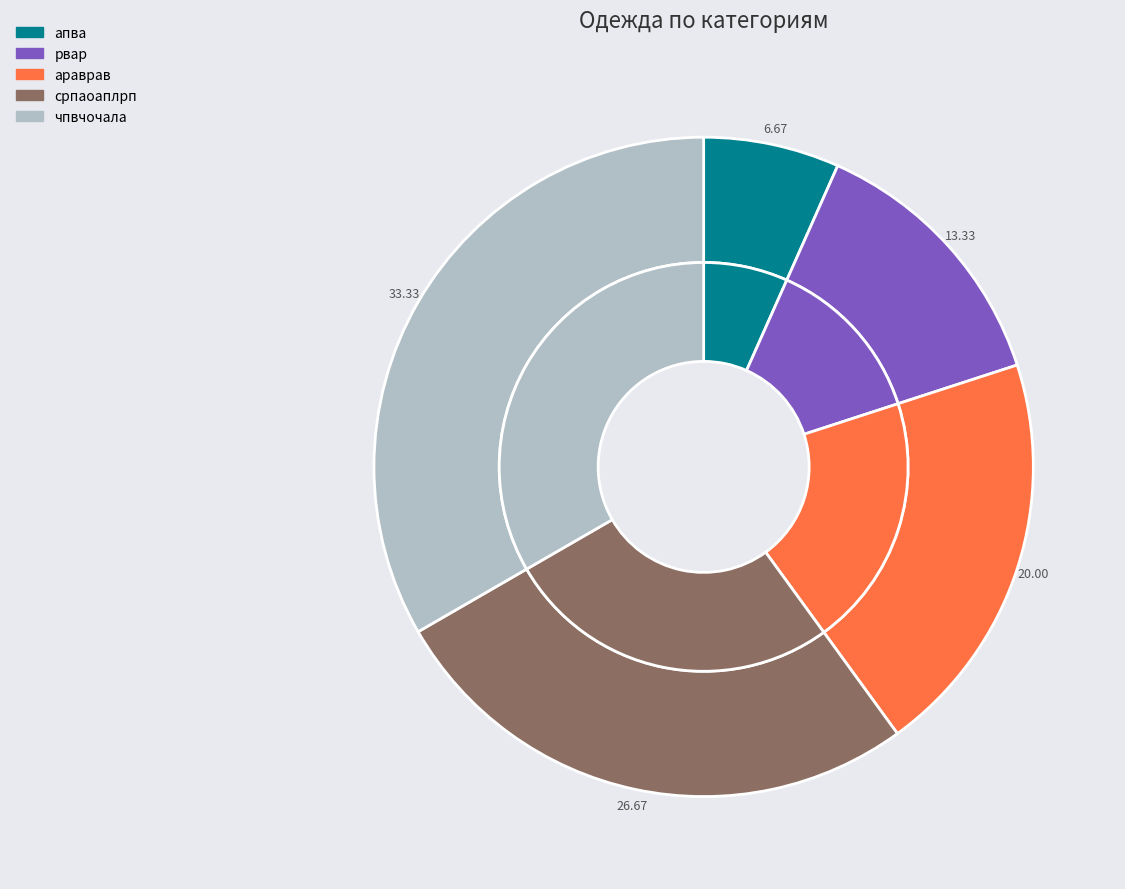

Rank the categories by value from lowest to highest.

апва, рвар, араврав, српаоаплрп, чпвчочала